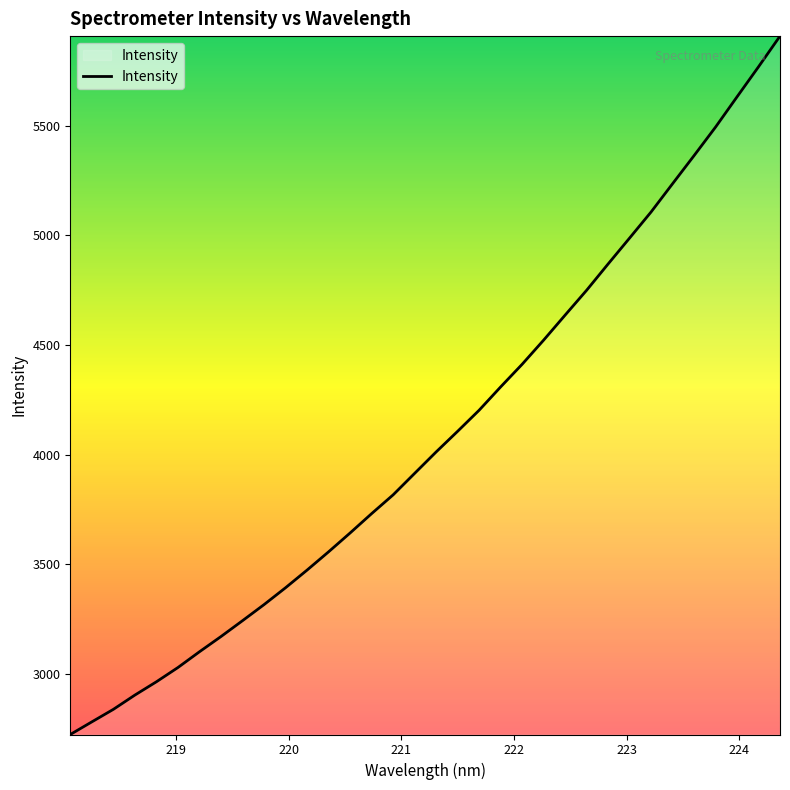

What is the smallest value displayed?

2723.3